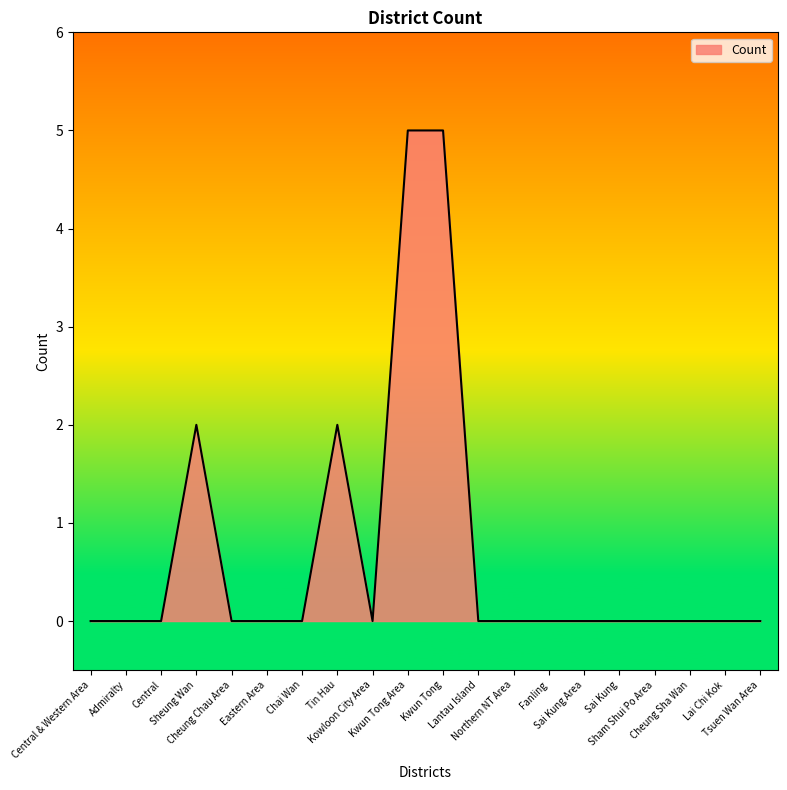

How many lines are shown in the chart?

1